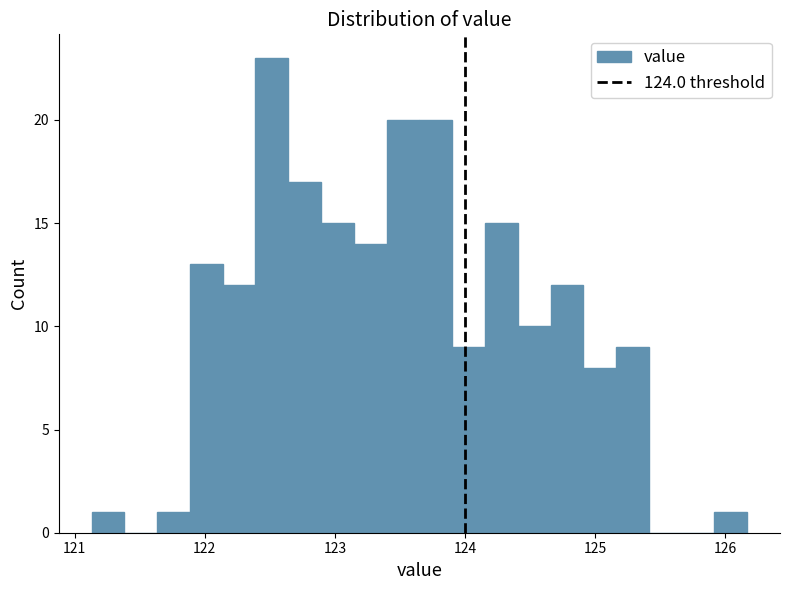

Around what value on the x-axis is the tallest bar? Give the approximate position of its centre, as read against the axis.

122.5